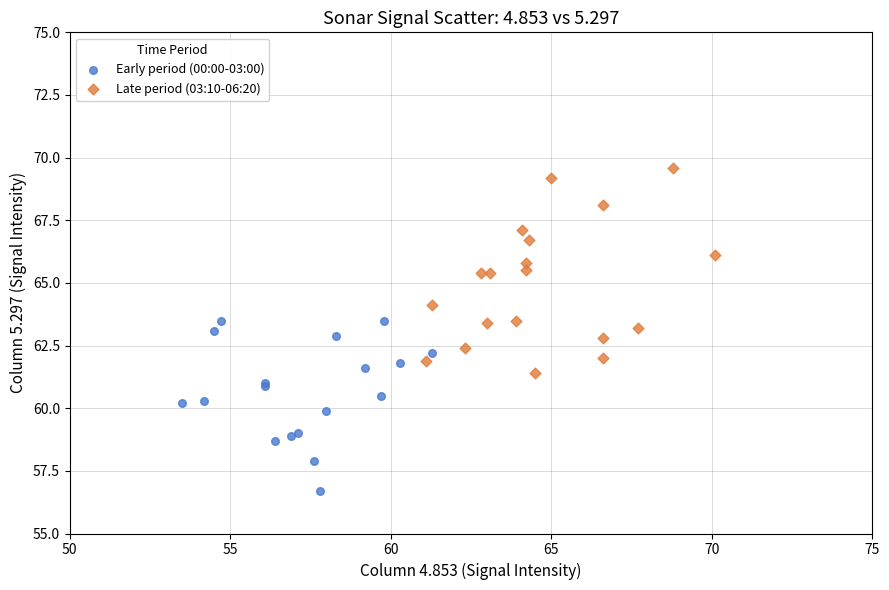

What are all the series names shown in the legend?

Early period (00:00-03:00), Late period (03:10-06:20)